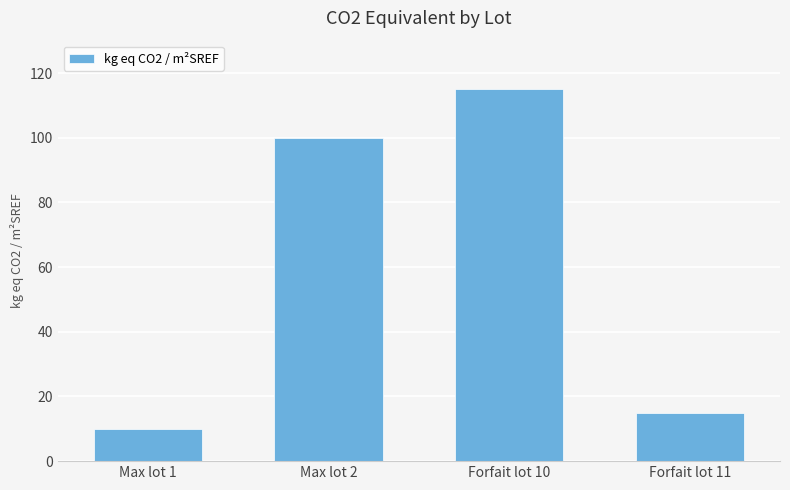

What is the change in value from Max lot 2 to Forfait lot 10?

+15